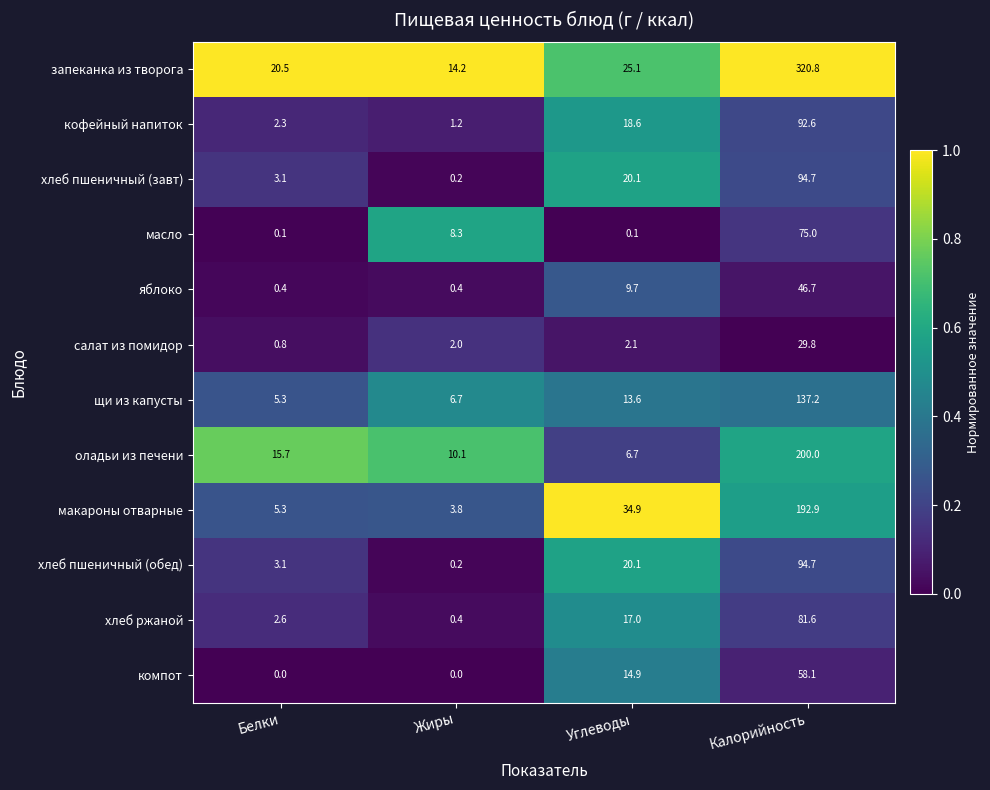

What is the spread (max minus min) of values at Жиры?

14.2